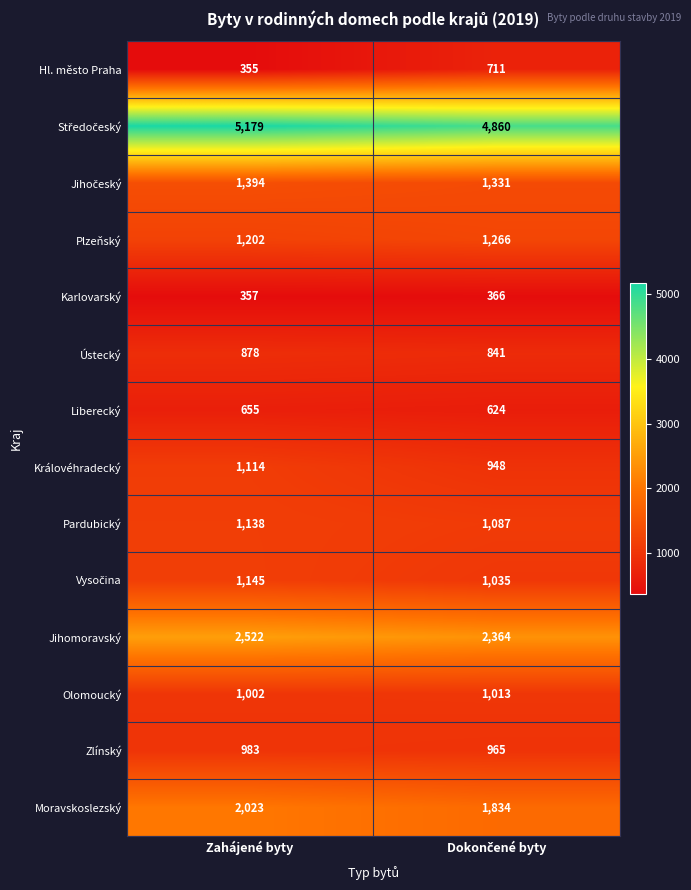

The Hl. město Praha series shows 355 at Zahájené byty. True or false?

True